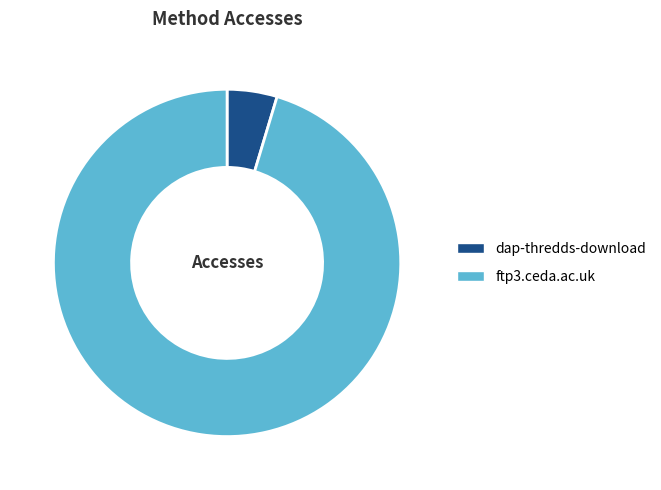

Do dap-thredds-download and ftp3.ceda.ac.uk together represent more than half of the pie?

Yes